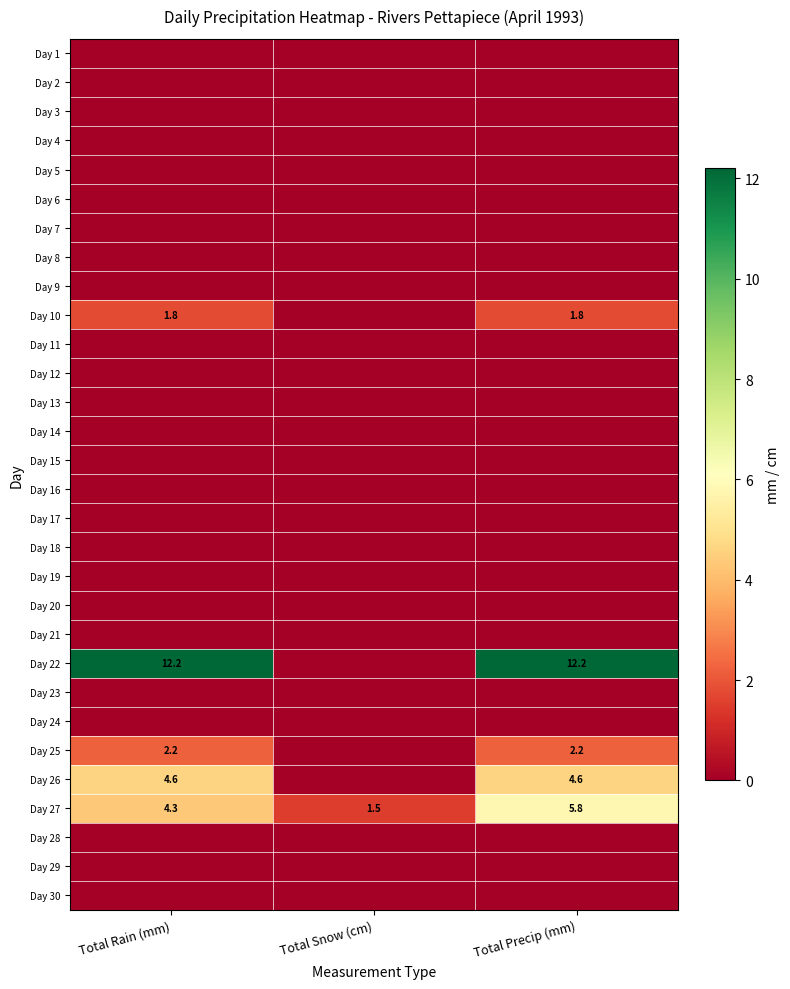

What is the sum of all Day 27 values?

11.6